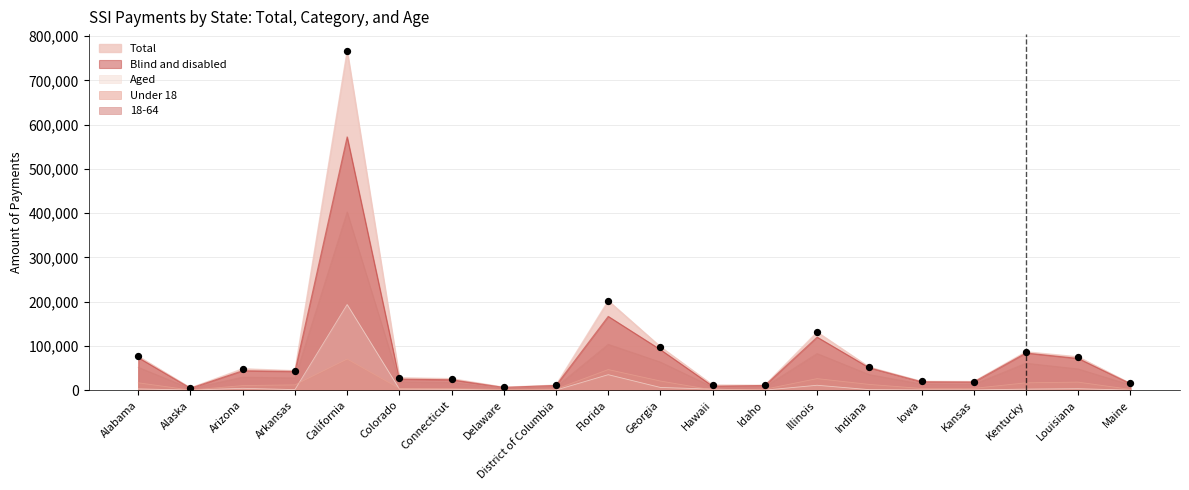

Which series reaches the maximum Y coordinate?

Total